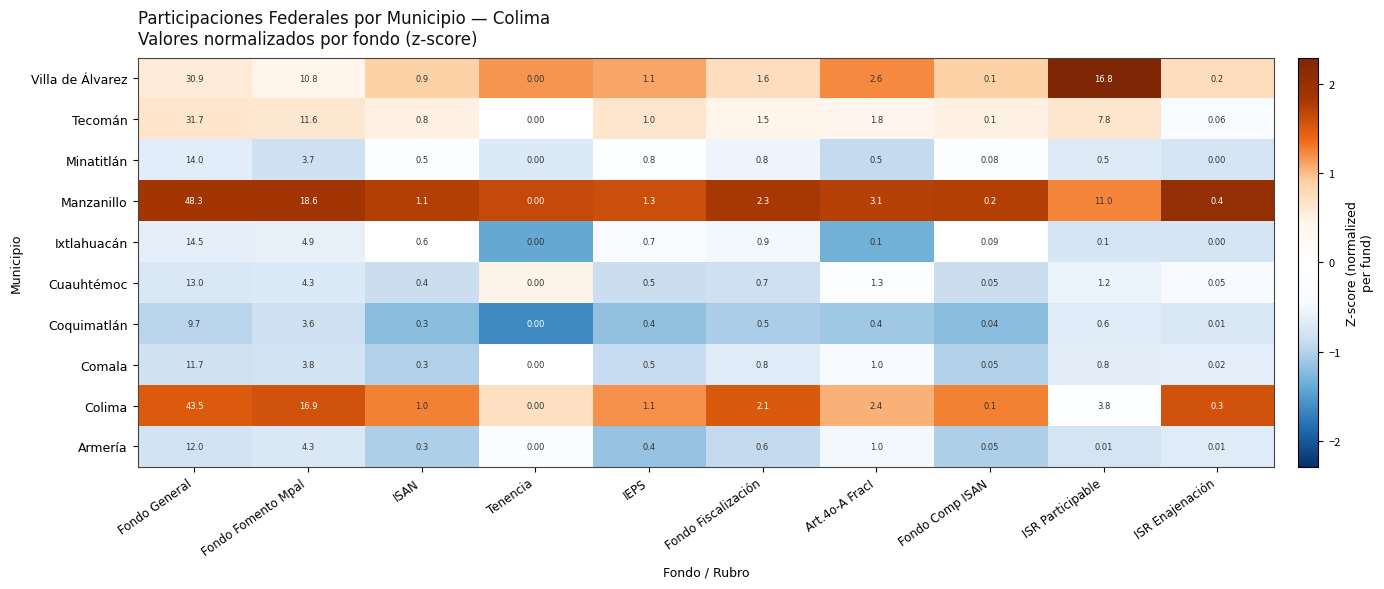

Which series has the largest range (max minus min)?

Manzanillo